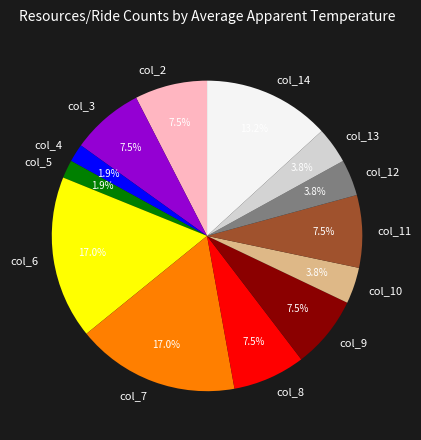

To the nearest percent, what is the average slice percentage?

8%